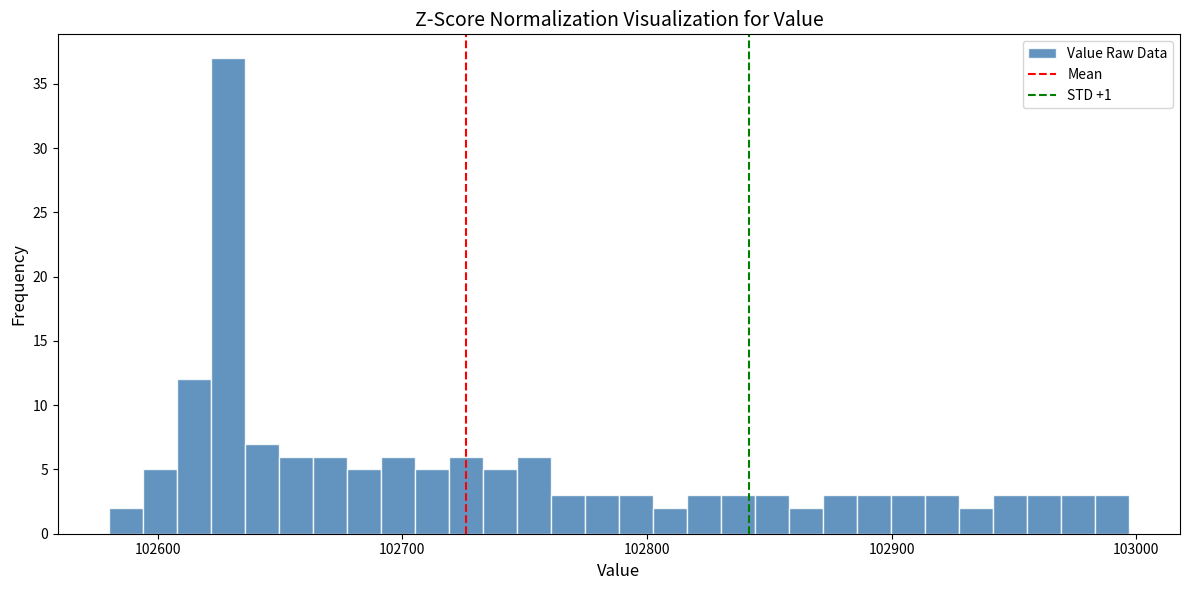

Read against the x-axis, roughly where is the centre of the tallest bar?

102630